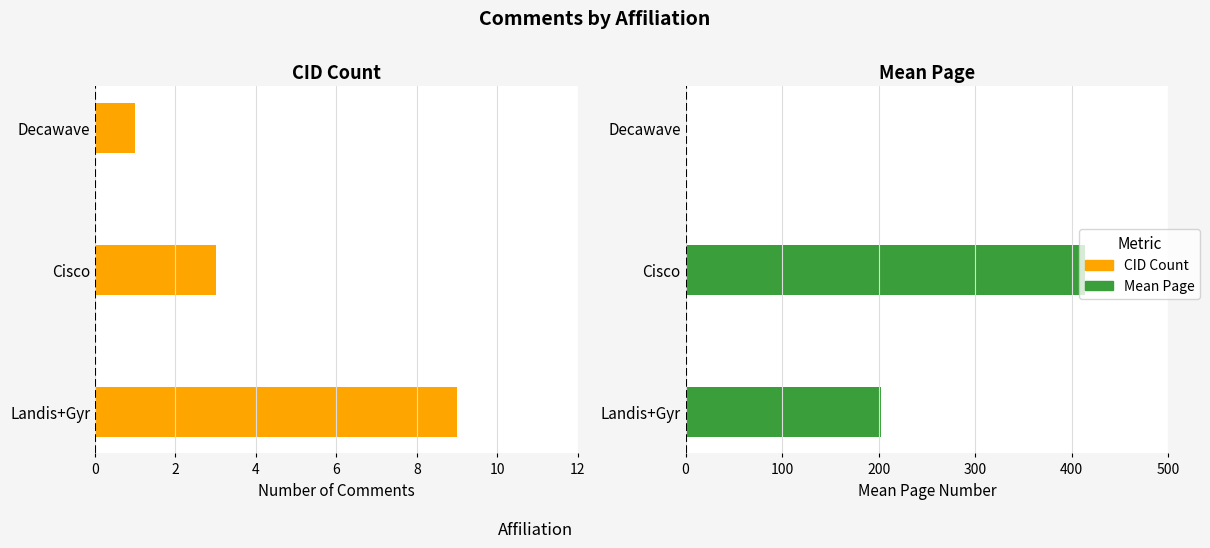

Are the bars grouped side by side (vs. stacked)?

Yes